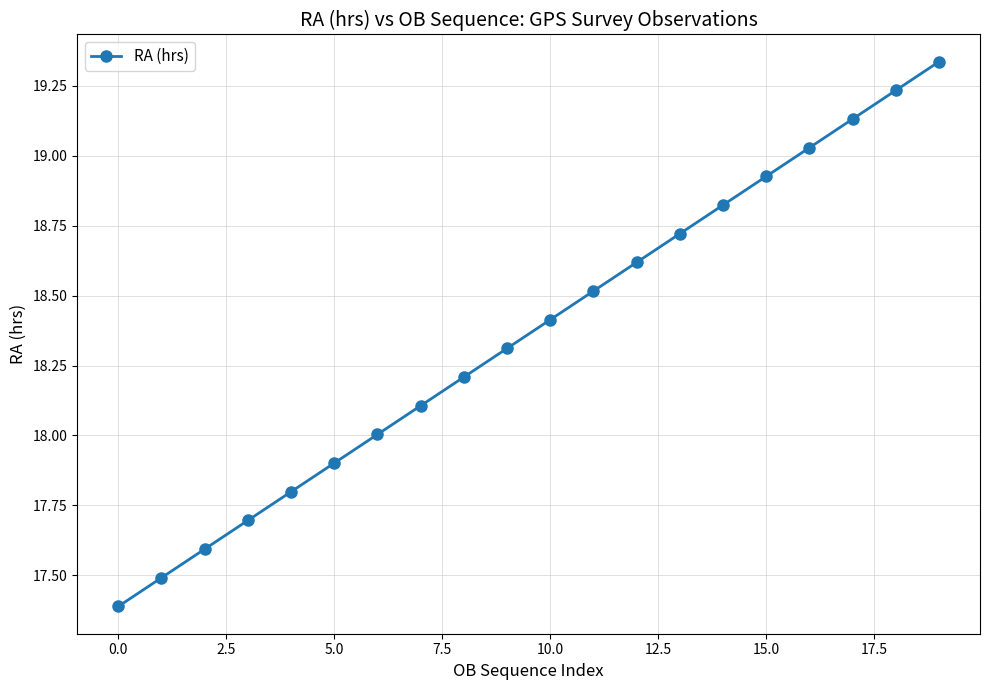

True or false: there are more than 0 points higher than both neighbors.

False